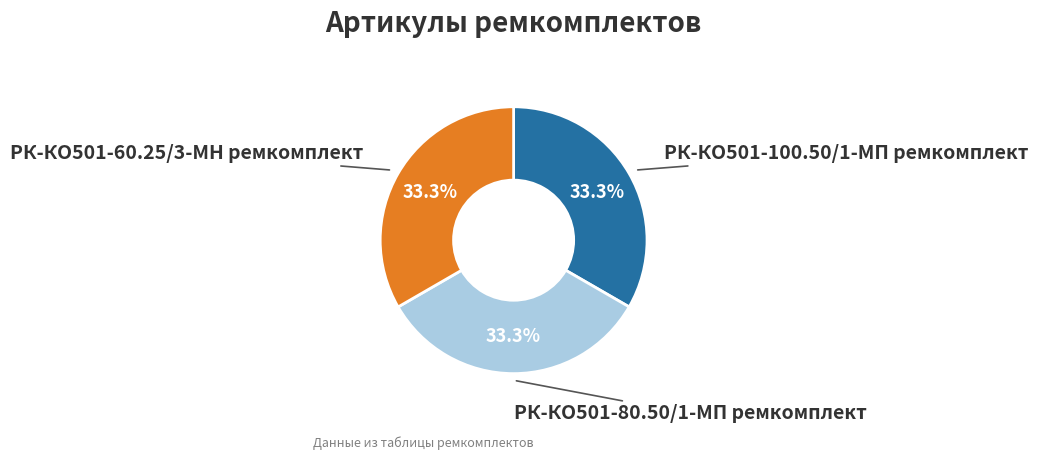

Does any single category account for the majority?

No